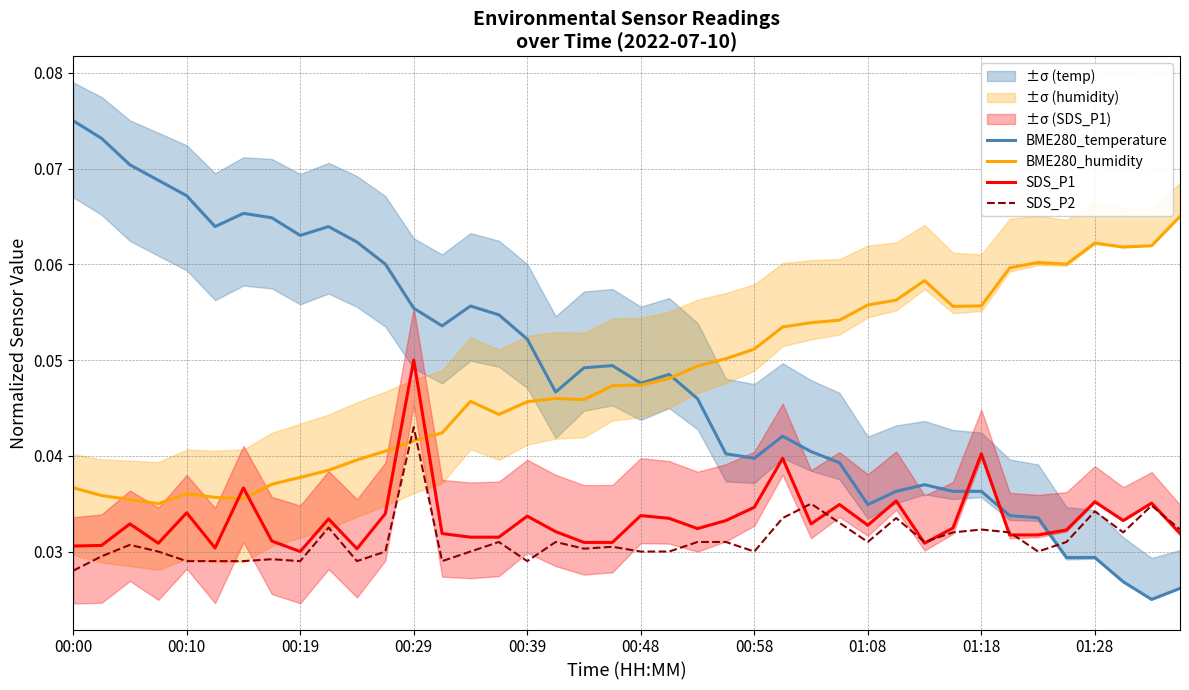

How many times do BME280_temperature and SDS_P2 cross each other?

1